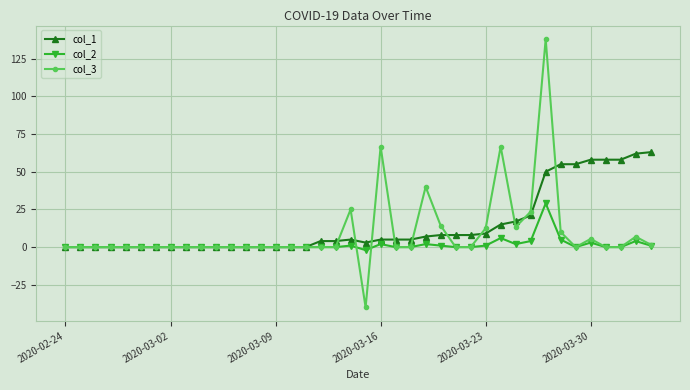

What is the highest value of the col_3 series?

138.1